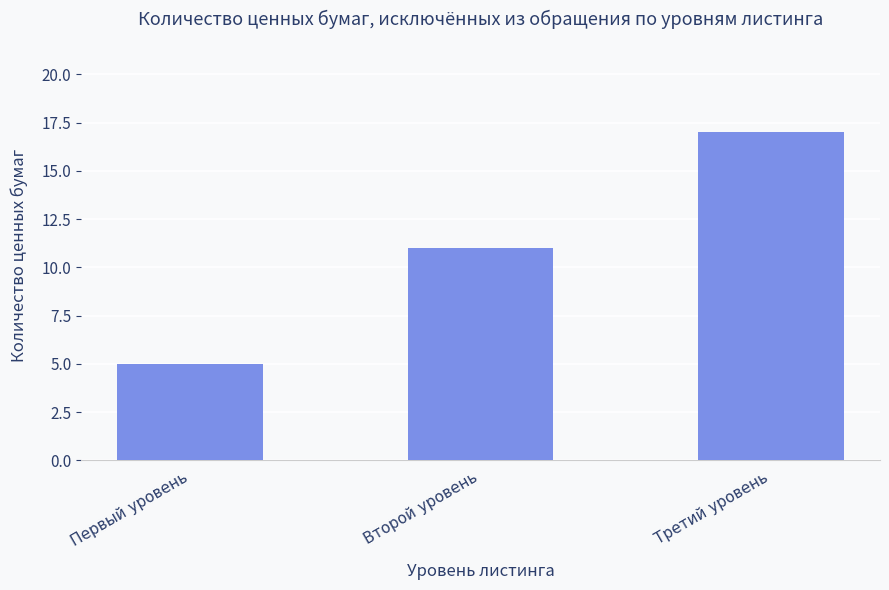

List the labels in order of value, largest first.

Третий уровень, Второй уровень, Первый уровень